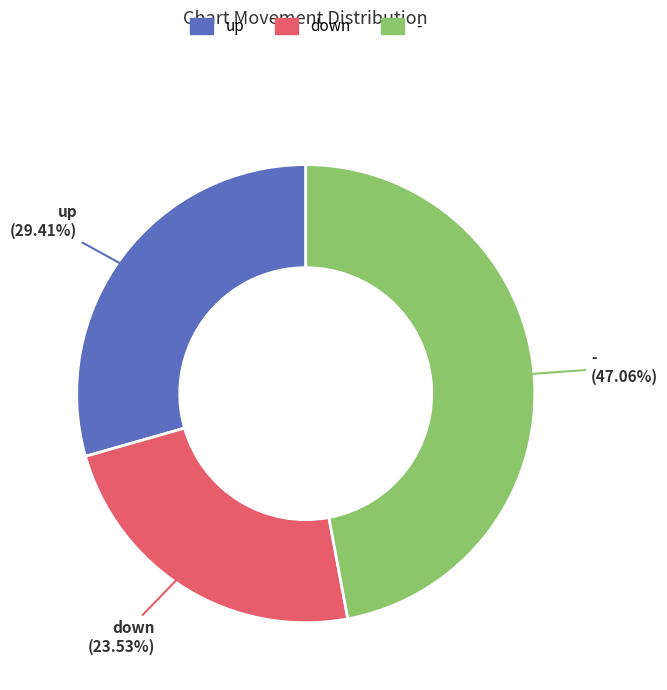

To the nearest percent, what percentage of the pie is -?

47%